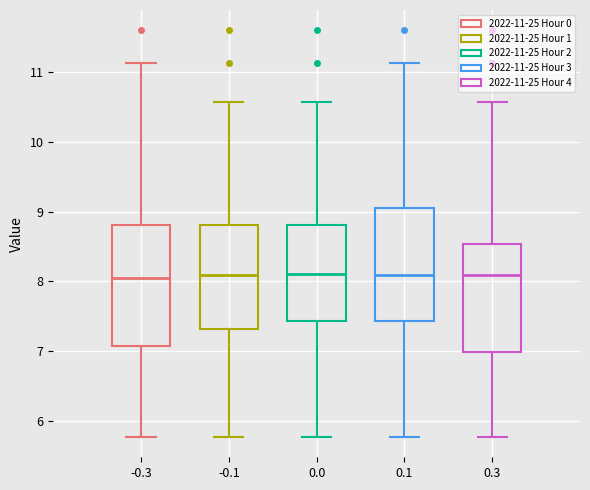

Reading left to right, transcribe this box plot: for each box, give where its median line is, the range the box spans, and where its two whiskers end, as read against the y-axis. The values are not printed on the chart, so give them approximately, as read against the axis.

-0.3: median 8.1, box 7.1 to 8.8, whiskers 5.8 to 11.1
-0.1: median 8.1, box 7.3 to 8.8, whiskers 5.8 to 10.6
0.0: median 8.1, box 7.4 to 8.8, whiskers 5.8 to 10.6
0.1: median 8.1, box 7.4 to 9.1, whiskers 5.8 to 11.1
0.3: median 8.1, box 7.0 to 8.5, whiskers 5.8 to 10.6